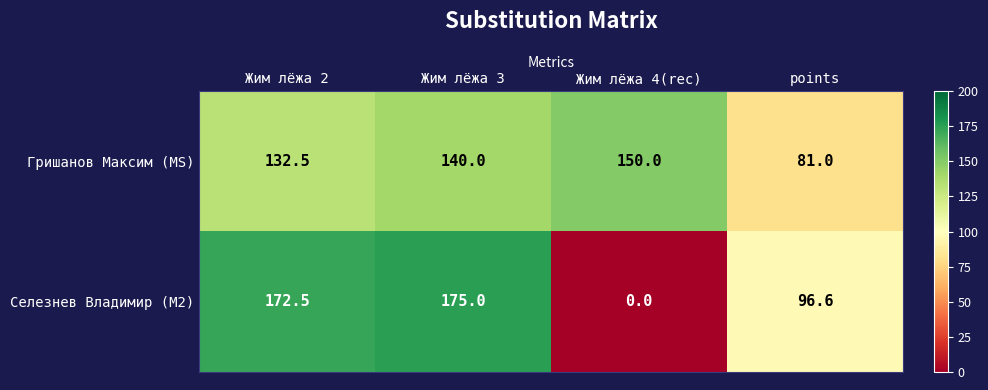

The value of Гришанов Максим (MS) at Жим лёжа 2 is 132.5. True or false?

True